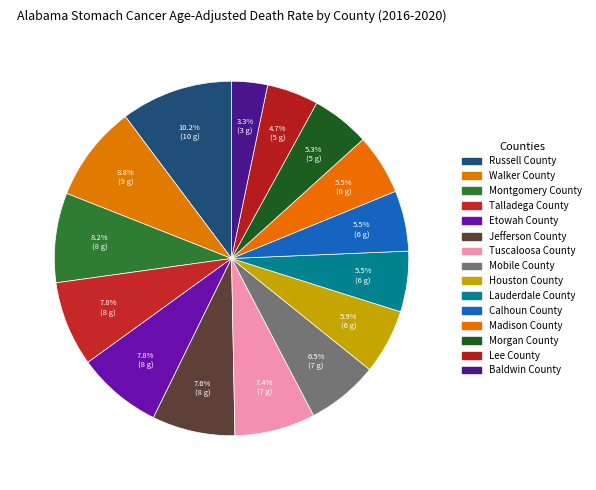

How many slices are in this pie chart?

15